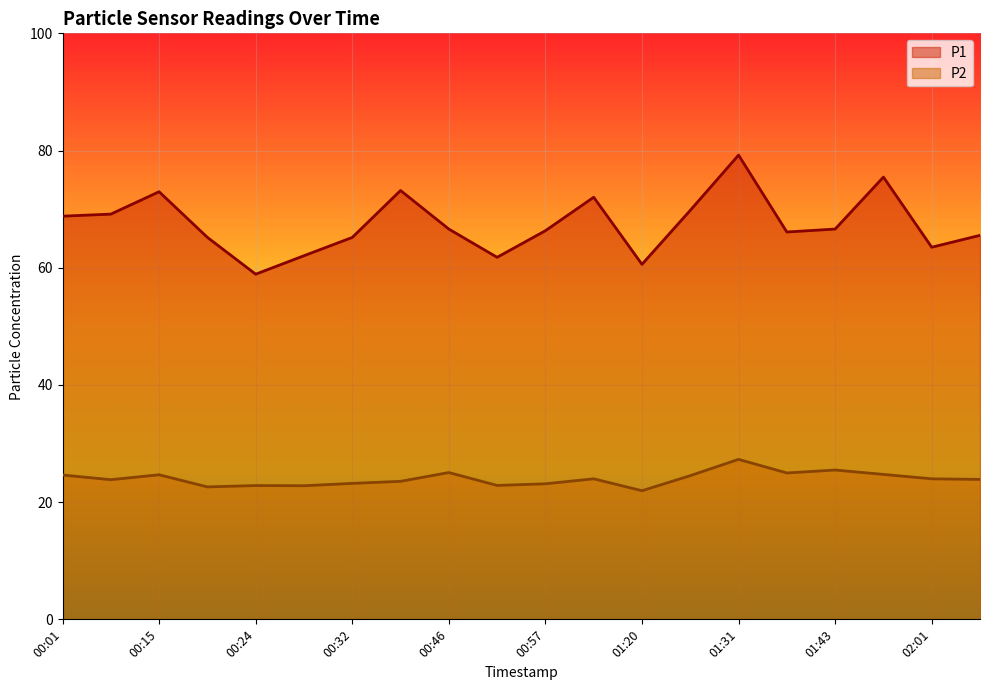

What are all the series names shown in the legend?

P1, P2